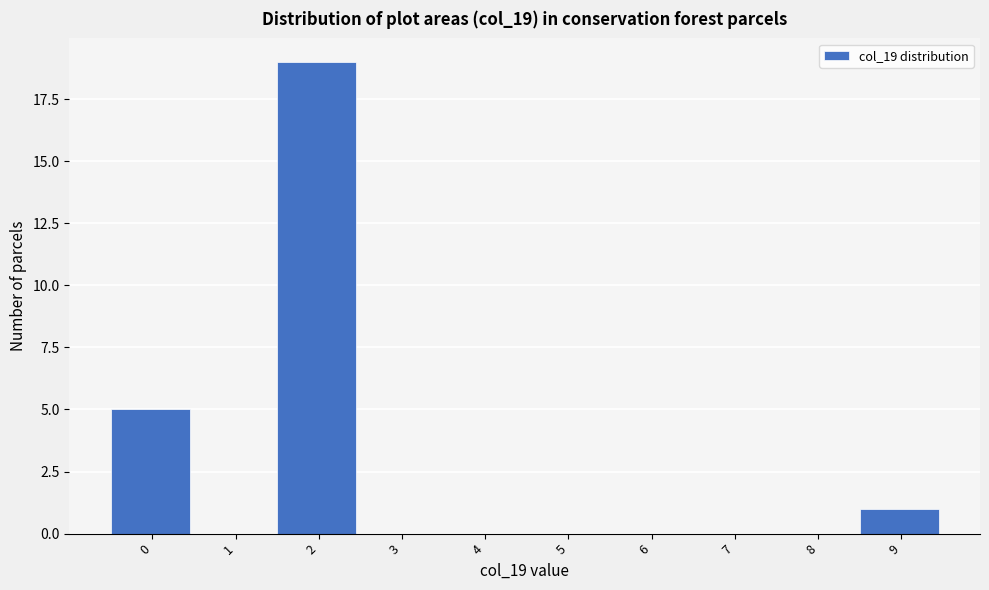

Reading left to right, transcribe all the data shown in this chart.

0=5	1=0	2=19	3=0	4=0	5=0	6=0	7=0	8=0	9=1